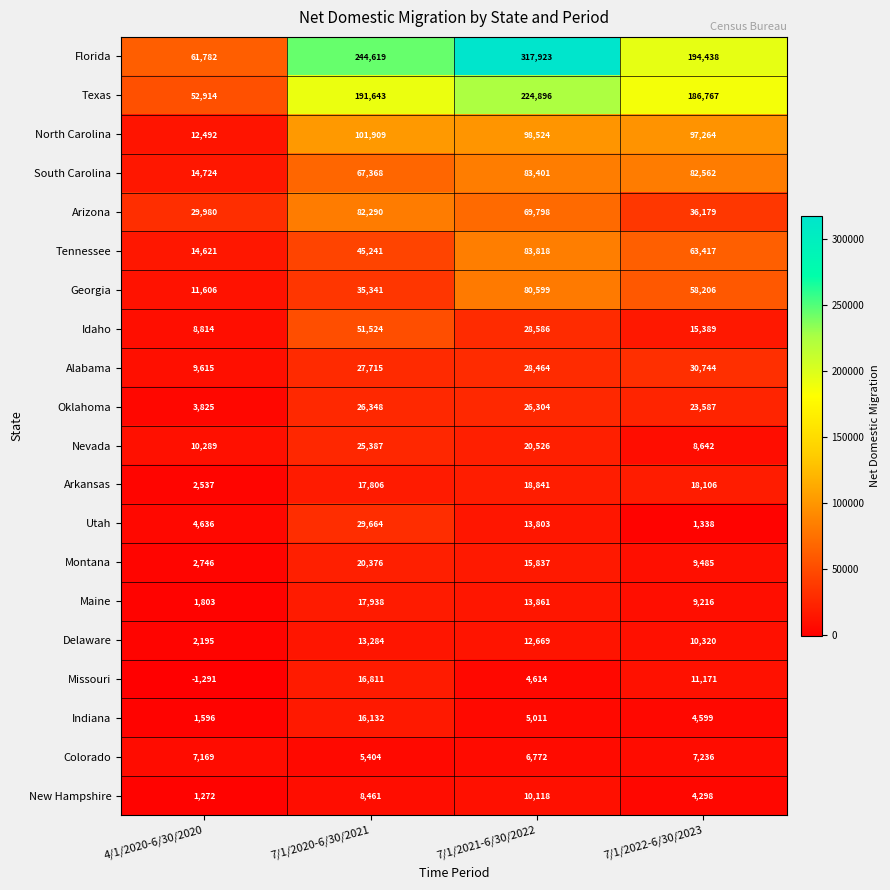

Which series has the largest range (max minus min)?

Florida